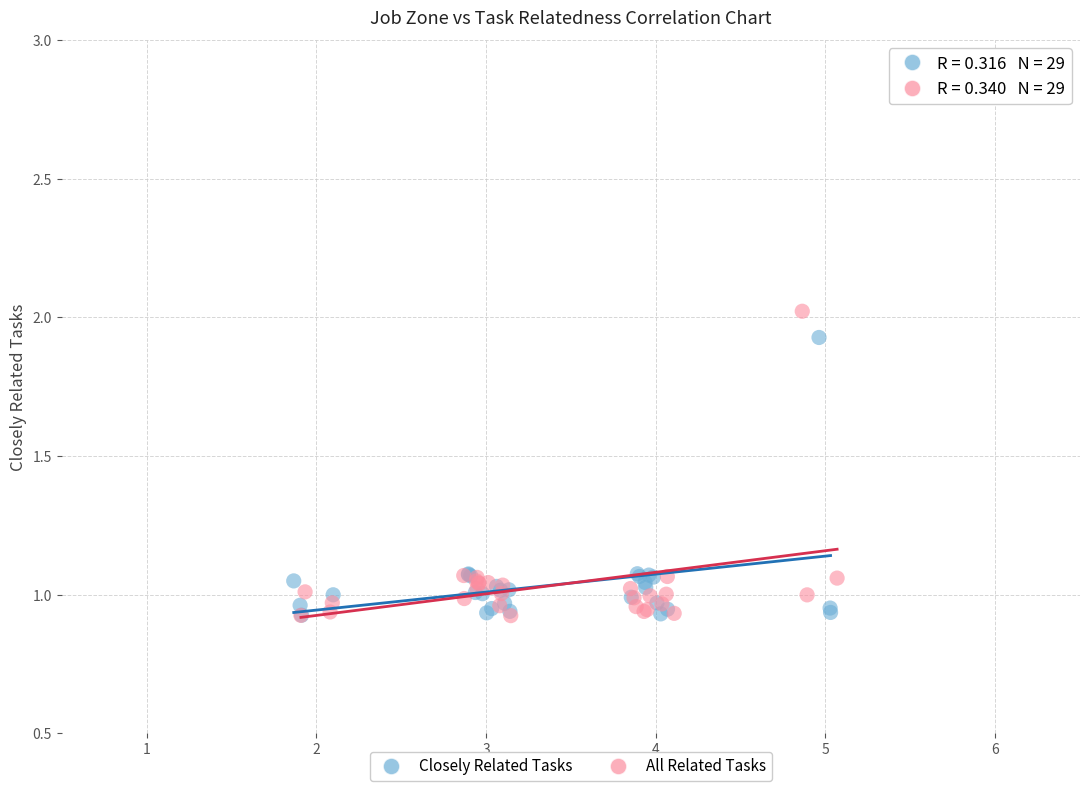

Which series has the widest spread of Y values?

All Related Tasks